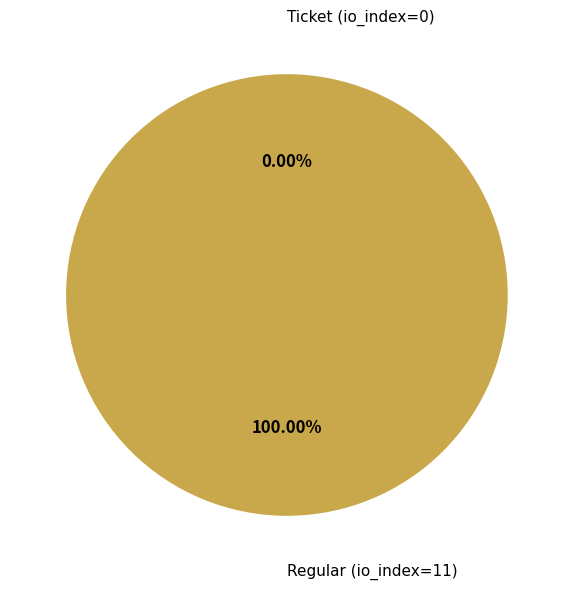

Which has a higher value, Regular (io_index=11) or Ticket (io_index=0)?

Regular (io_index=11)